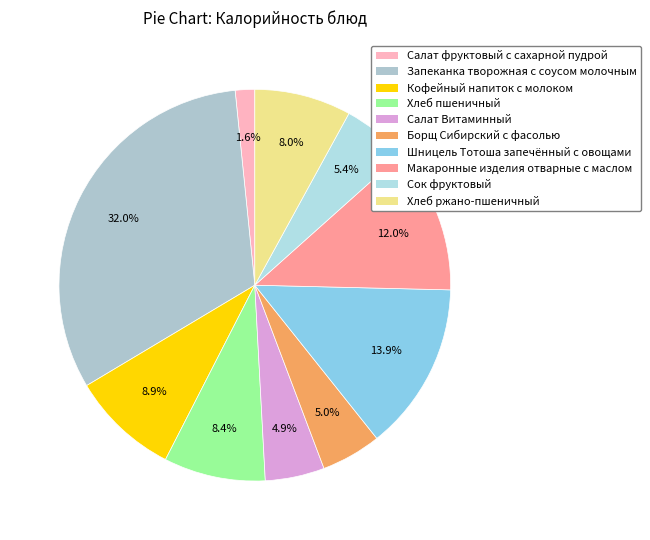

What is the change in value from Борщ Сибирский с фасолью to Макаронные изделия отварные с маслом?

+111.6